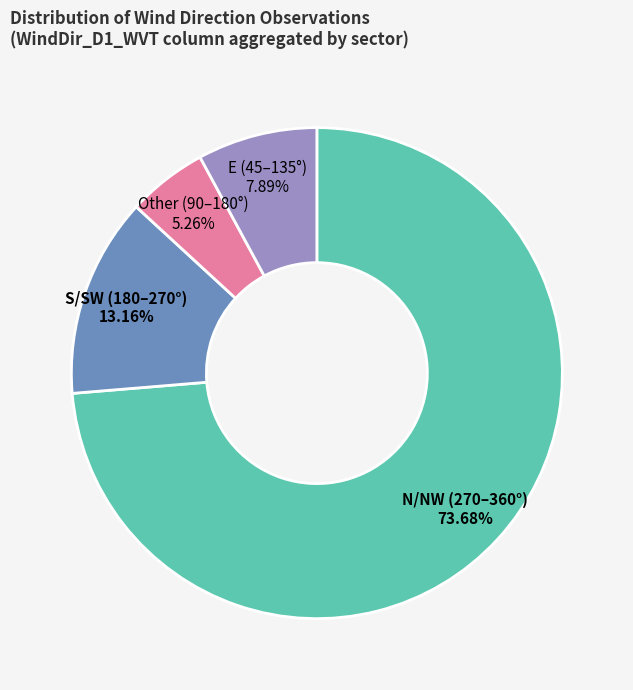

Rank the categories by value from highest to lowest.

N/NW (270–360°), S/SW (180–270°), E (45–135°), Other (90–180°)